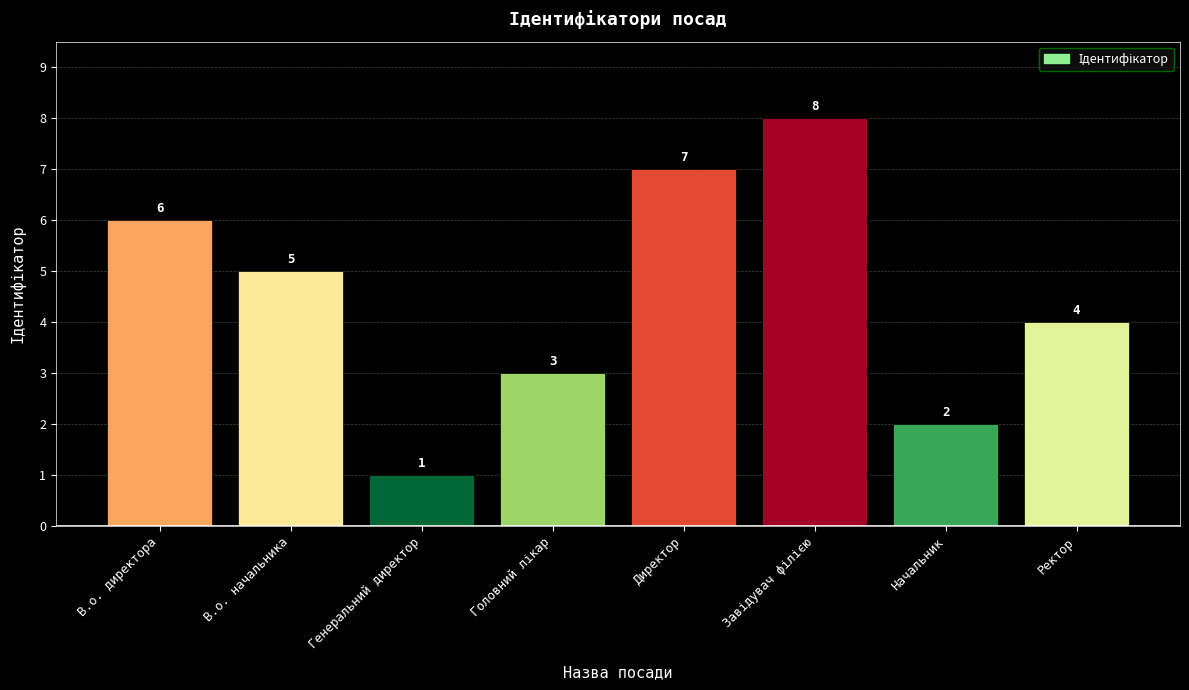

What value does the data have at Ректор?

4